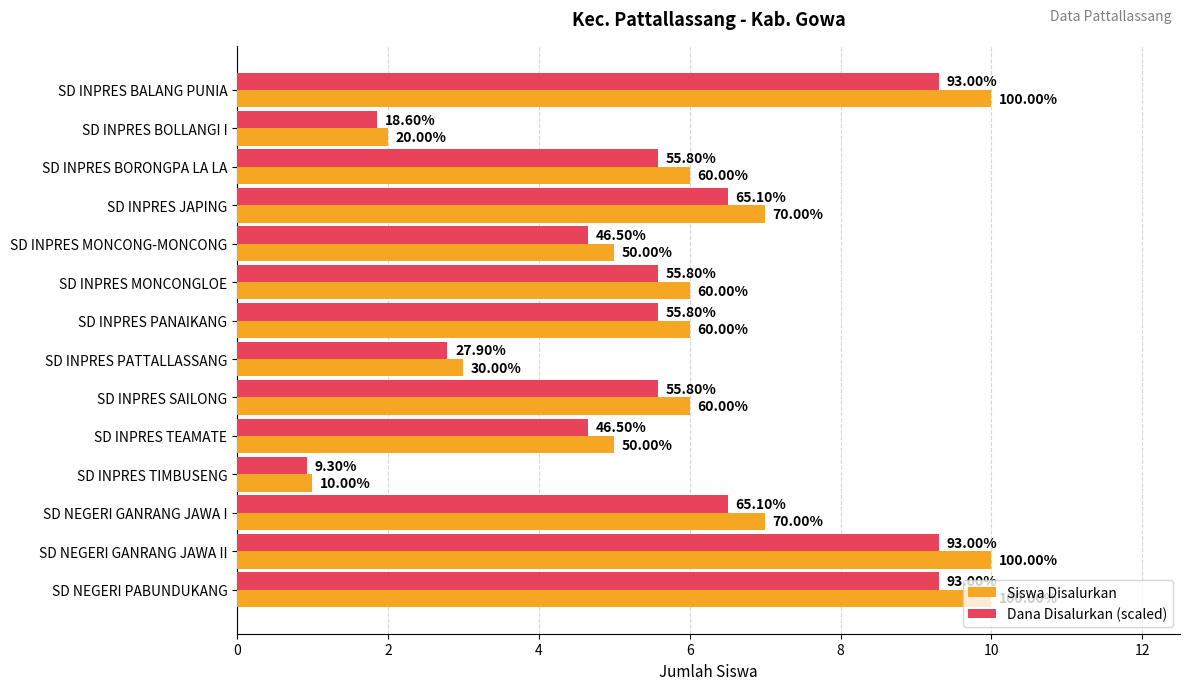

What is the label of the 13th bar from the right?

SD INPRES BOLLANGI I